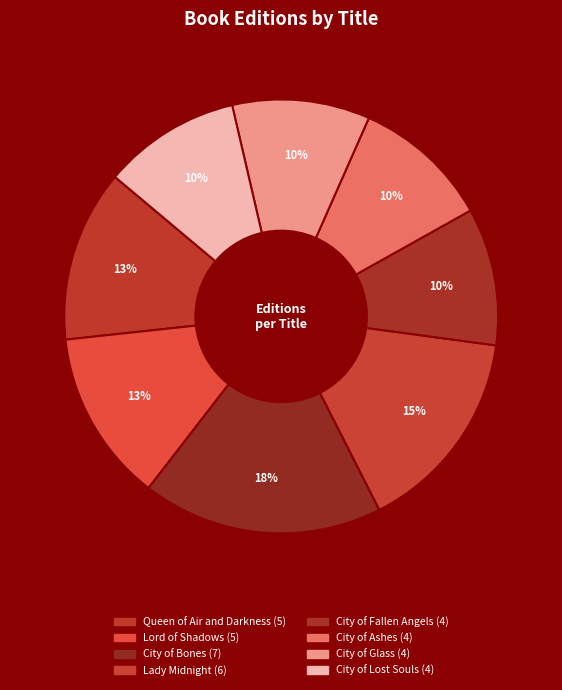

Is Queen of Air and Darkness the majority of the pie?

No